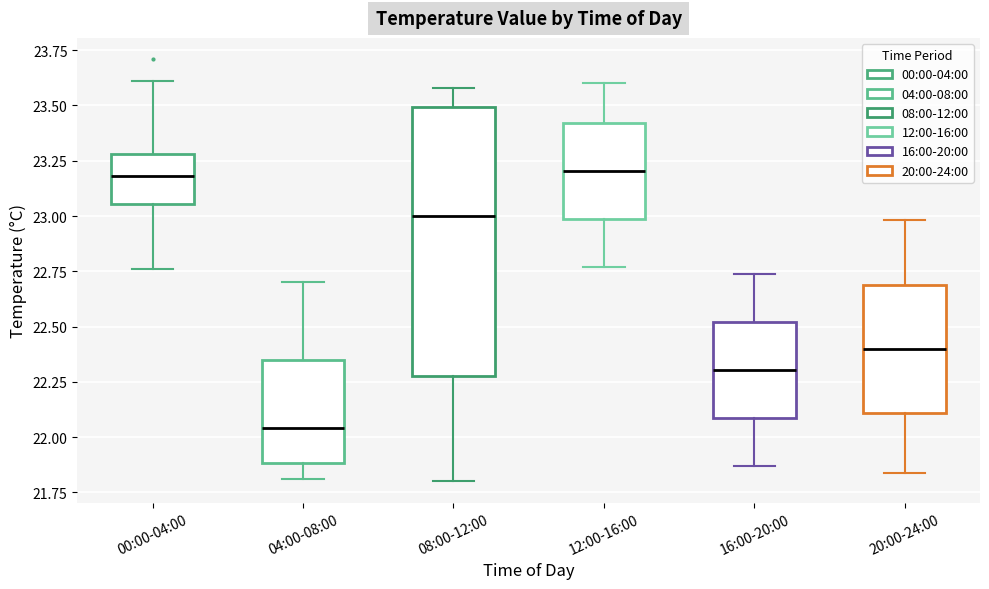

Reading left to right, read every box against the y-axis: the position of its median line, the range the box covers, and the ends of its whiskers. The values are not printed on the chart, so give them approximately, as read against the axis.

00:00-04:00: median 23.20, box 23.05 to 23.30, whiskers 22.75 to 23.60
04:00-08:00: median 22.05, box 21.90 to 22.35, whiskers 21.80 to 22.70
08:00-12:00: median 23.00, box 22.30 to 23.50, whiskers 21.80 to 23.60
12:00-16:00: median 23.20, box 23.00 to 23.40, whiskers 22.75 to 23.60
16:00-20:00: median 22.30, box 22.10 to 22.50, whiskers 21.85 to 22.75
20:00-24:00: median 22.40, box 22.10 to 22.70, whiskers 21.85 to 23.00